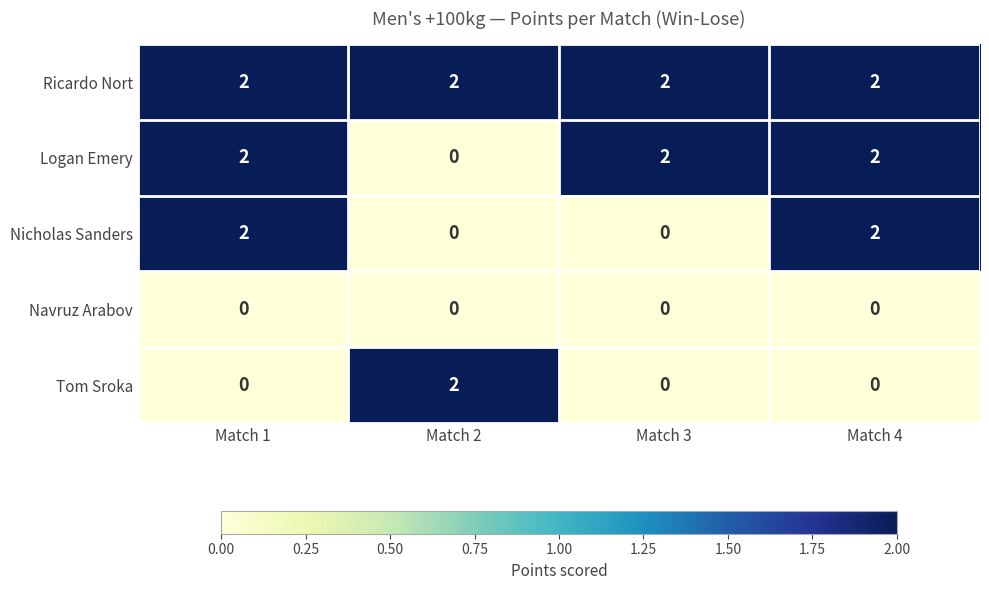

What is the sum of all Nicholas Sanders values?

4